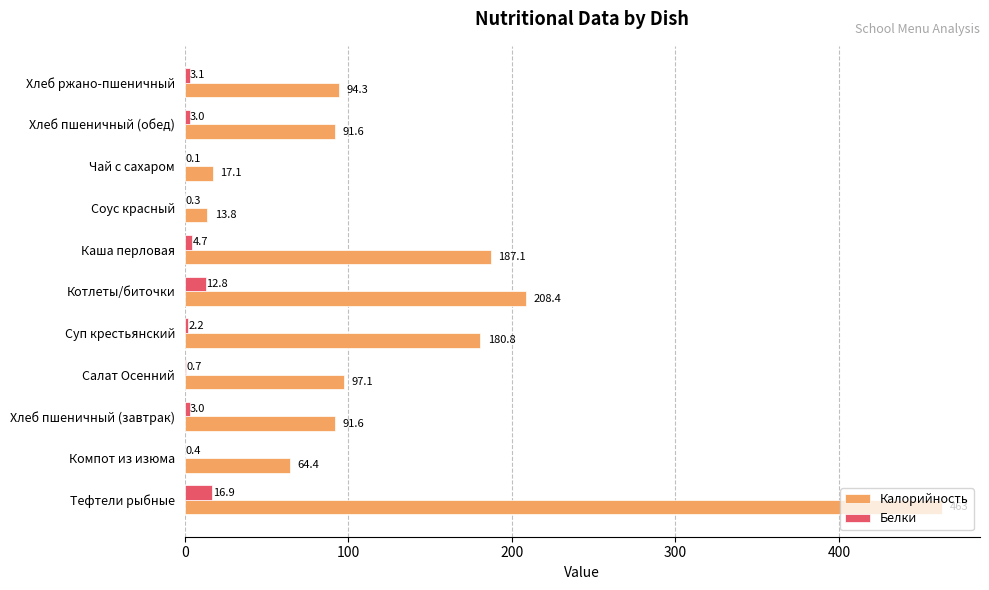

True or false: Калорийность has a value of 94.3 at Хлеб ржано-пшеничный.

True